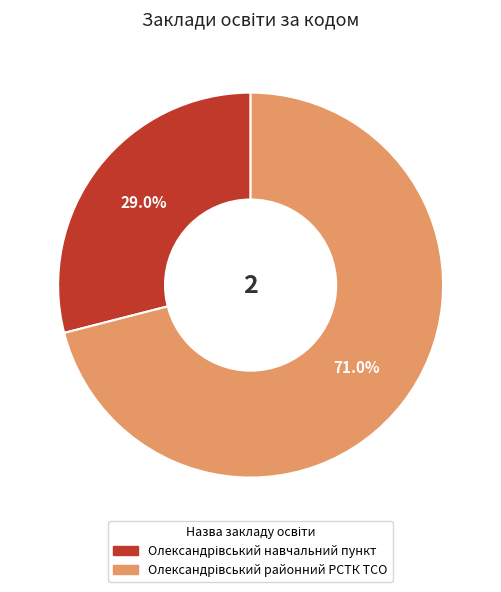

Is there a majority slice in this chart?

Yes